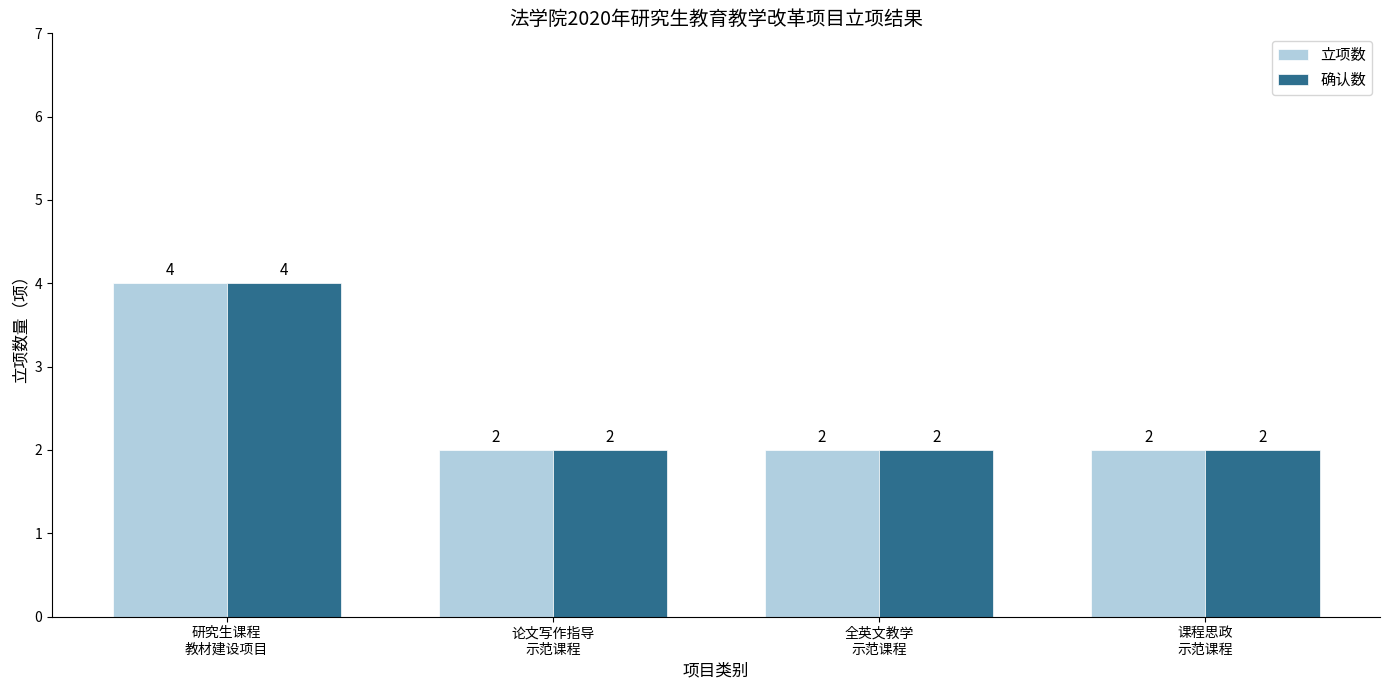

Reading left to right, transcribe all the data shown in this chart.

立项数: 研究生课程
教材建设项目=4	论文写作指导
示范课程=2	全英文教学
示范课程=2	课程思政
示范课程=2
确认数: 研究生课程
教材建设项目=4	论文写作指导
示范课程=2	全英文教学
示范课程=2	课程思政
示范课程=2